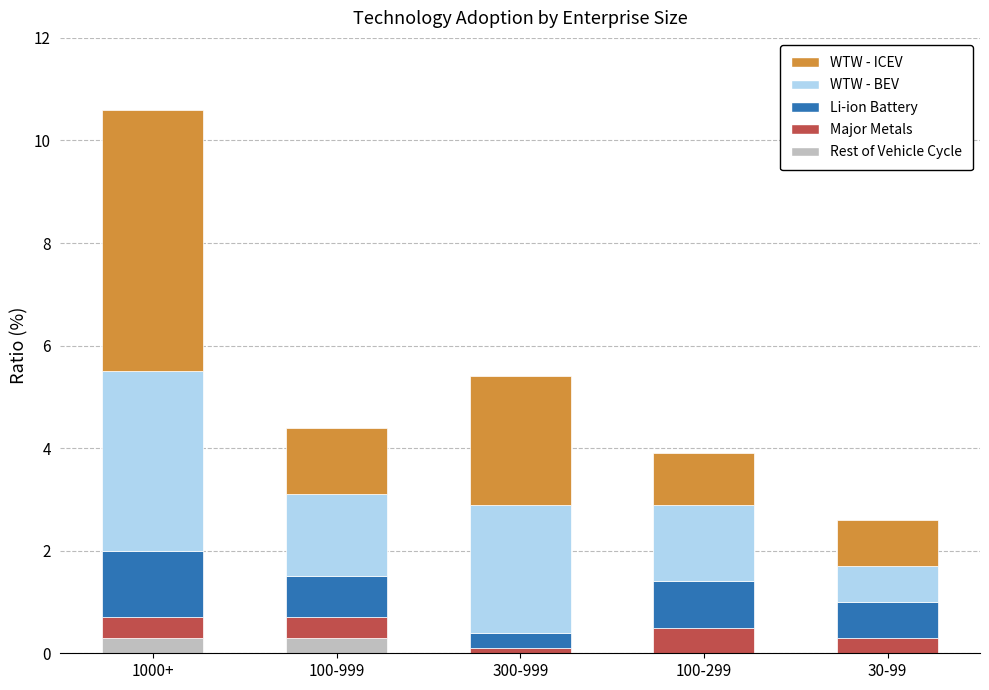

The value of Rest of Vehicle Cycle at 1000+ is 0.3. True or false?

True